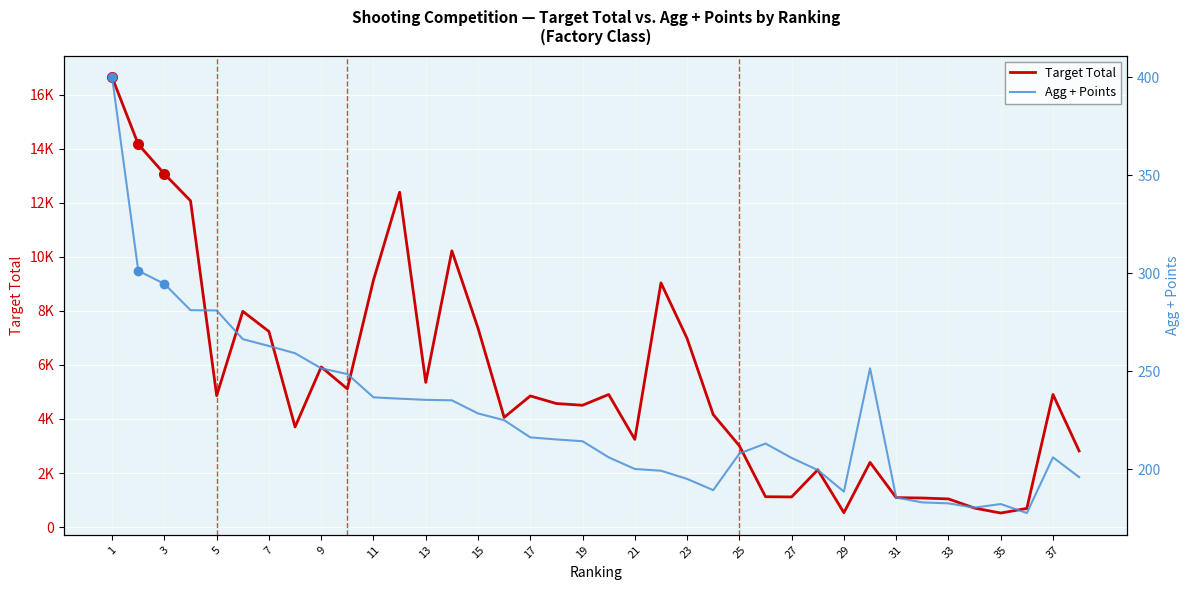

What is the value of the Target Total (score) point at the 9th from the left?

5924.0